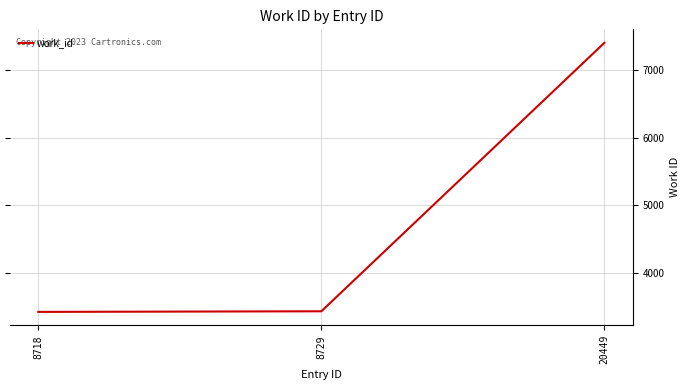

Approximately how many times larger is the value at 8718 compared to 8729?

1.0